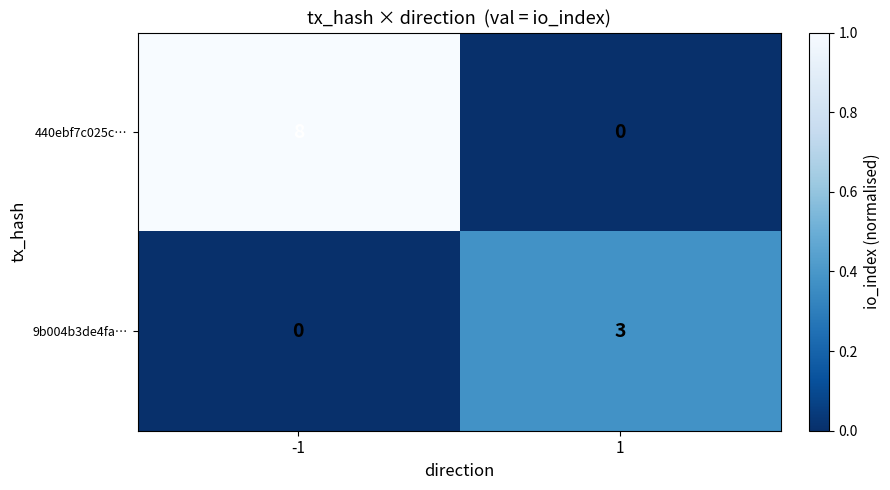

How many values in the 9b004b3de4fa… series are below 3?

1